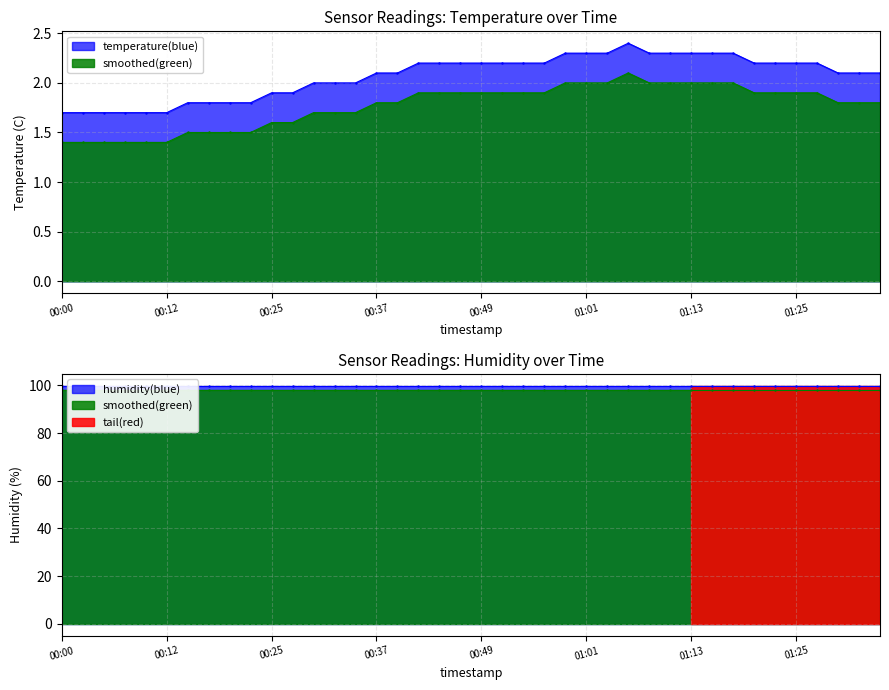

List the labels in order of value, smallest first.

00:00, 00:03, 00:05, 00:08, 00:10, 00:12, 00:15, 00:17, 00:20, 00:22, 00:25, 00:27, 00:29, 00:32, 00:34, 00:37, 00:39, 01:30, 01:33, 01:35, 00:42, 00:44, 00:46, 00:49, 00:51, 00:54, 00:56, 01:20, 01:23, 01:25, 01:28, 00:59, 01:01, 01:03, 01:08, 01:11, 01:13, 01:16, 01:18, 01:06